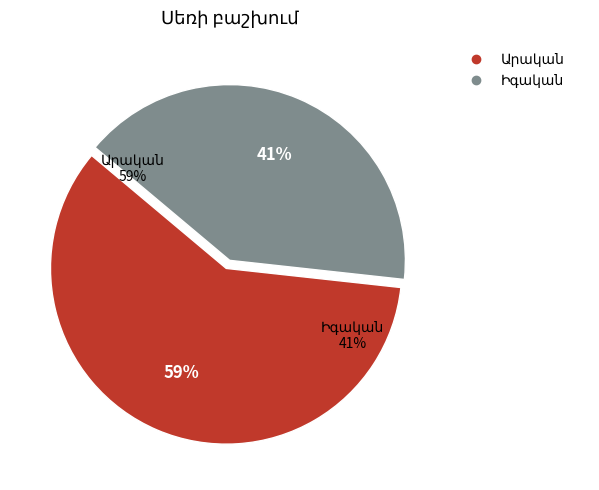

What portion of the pie excludes Իգական?

59.4%